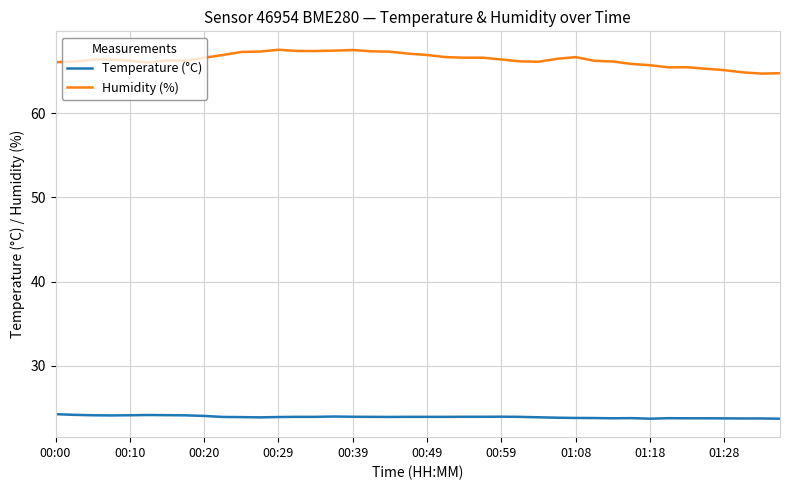

What is the smallest value displayed?

23.7